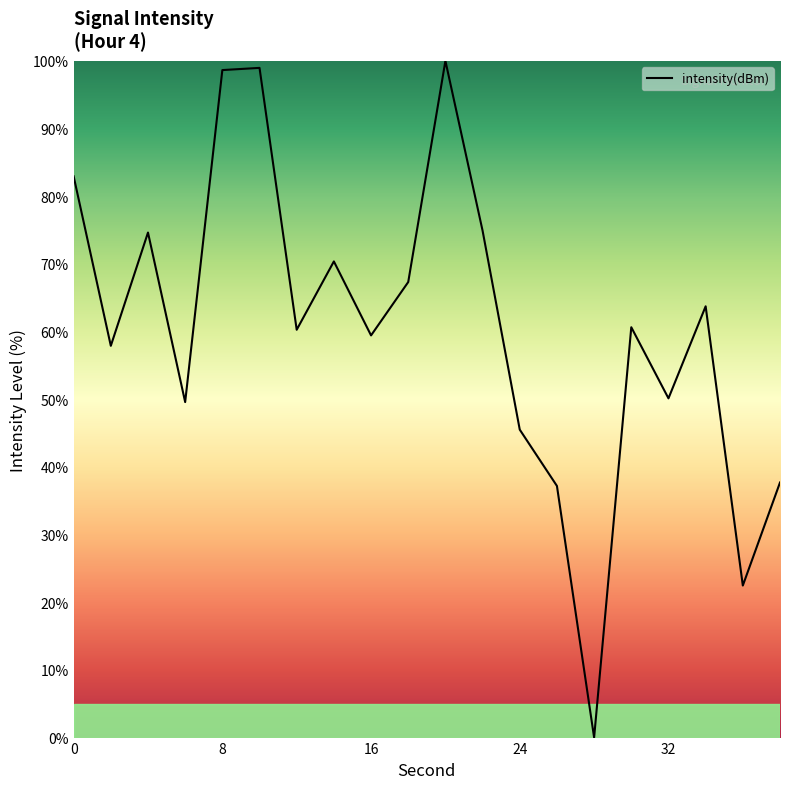

What is the maximum value shown in the chart?

100.0